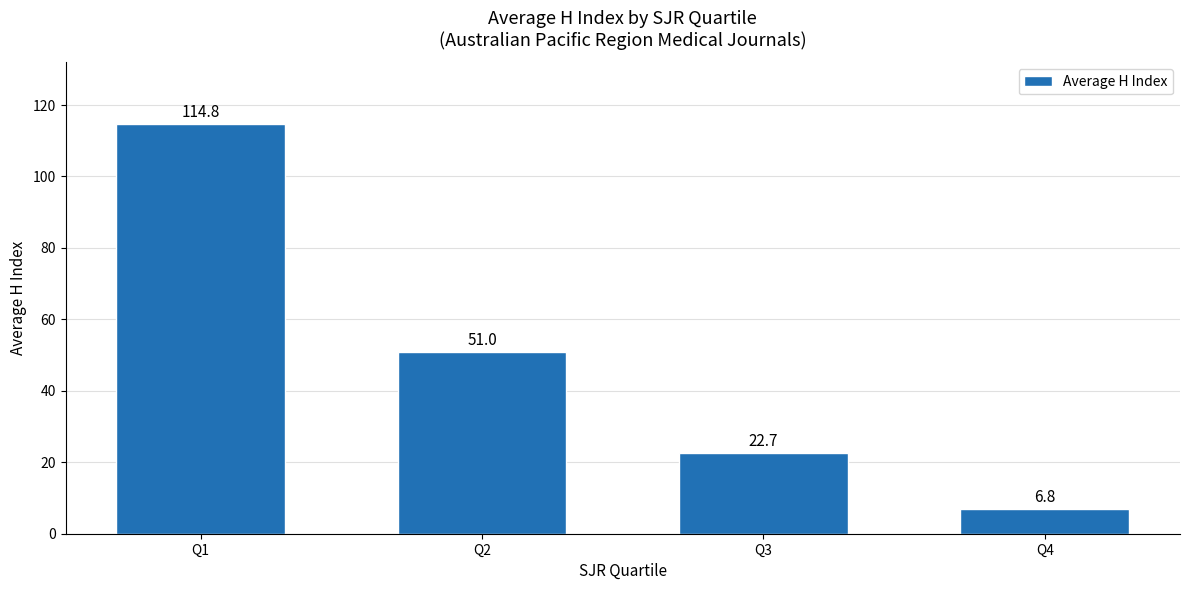

How many data points does each series have?

4